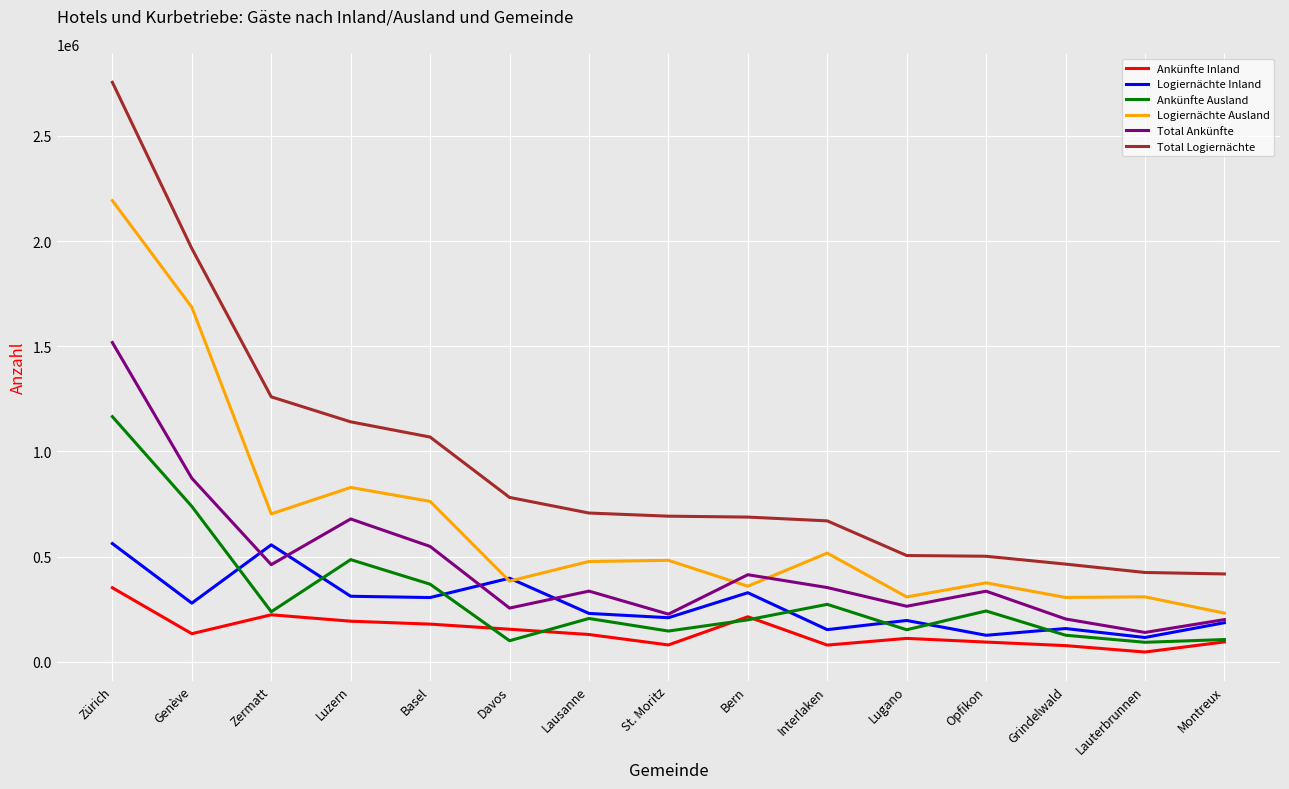

Read the Total Logiernächte value at Interlaken.

670182